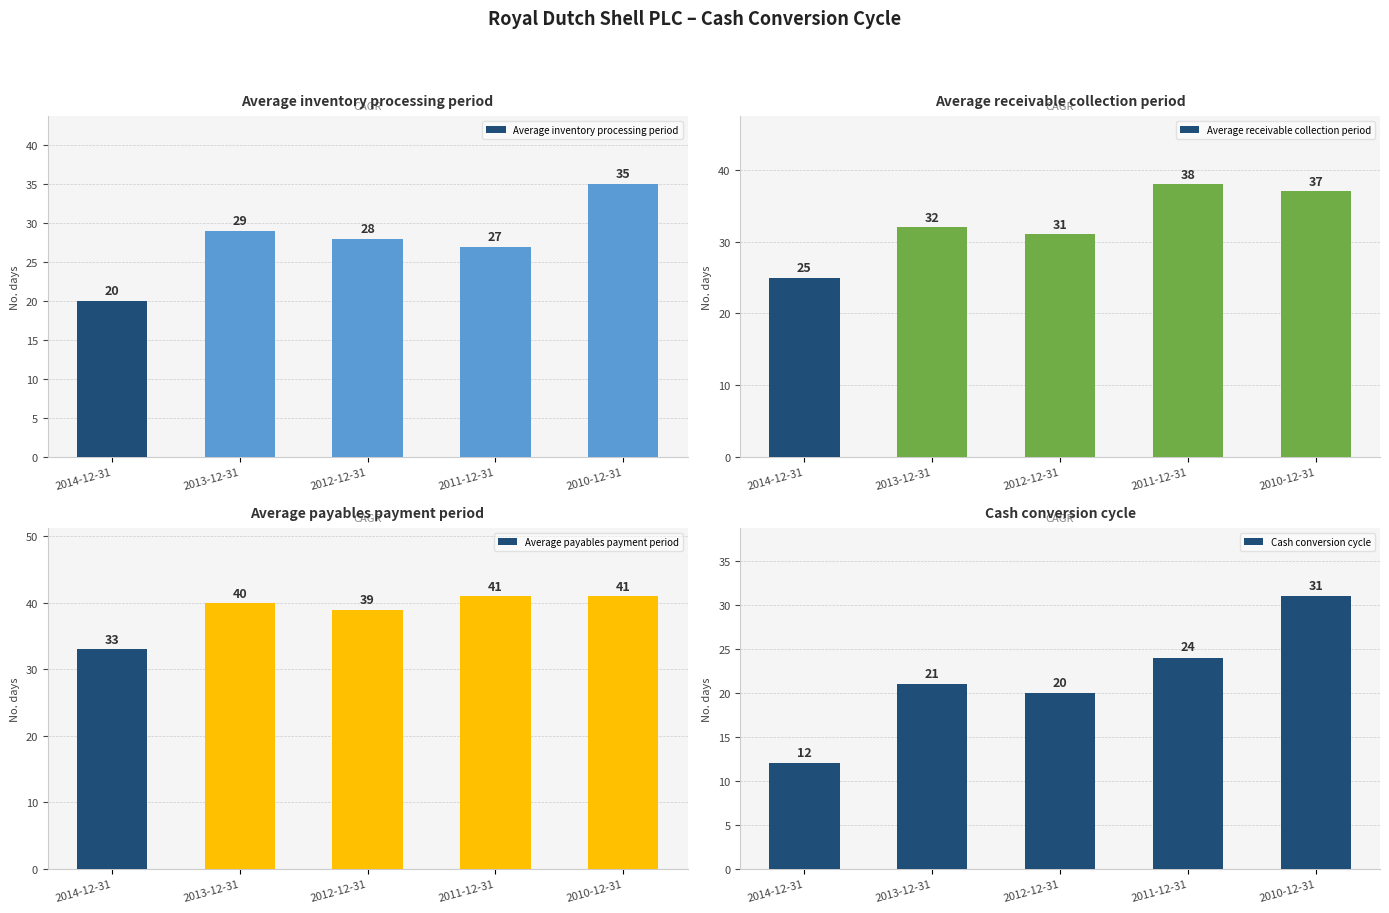

Which category has the highest value in the Average receivable collection period series?

2011-12-31